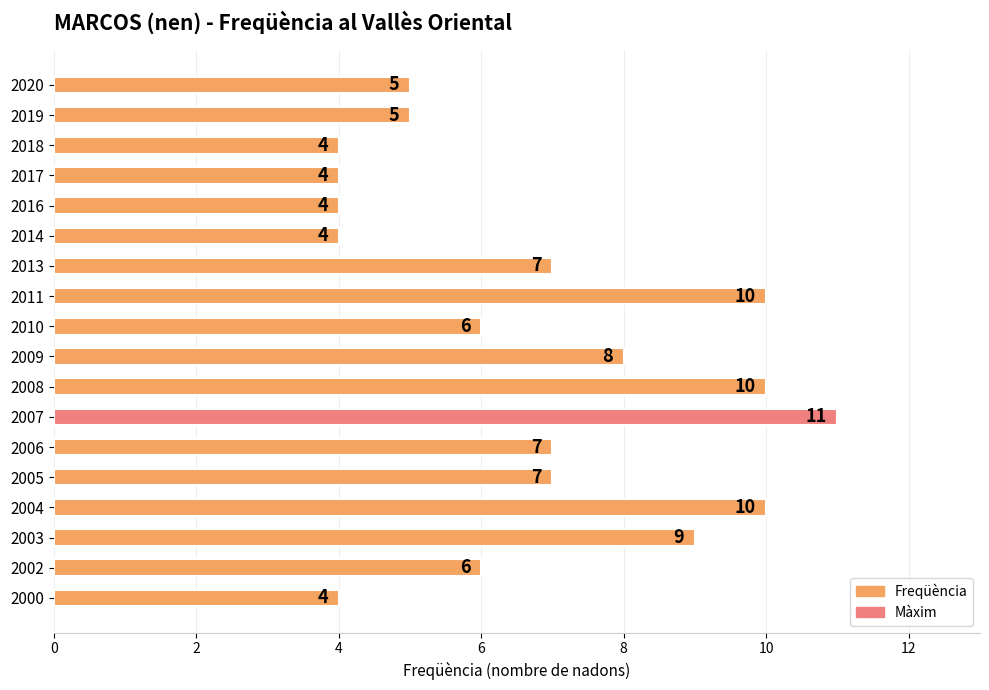

What is the average value?

7